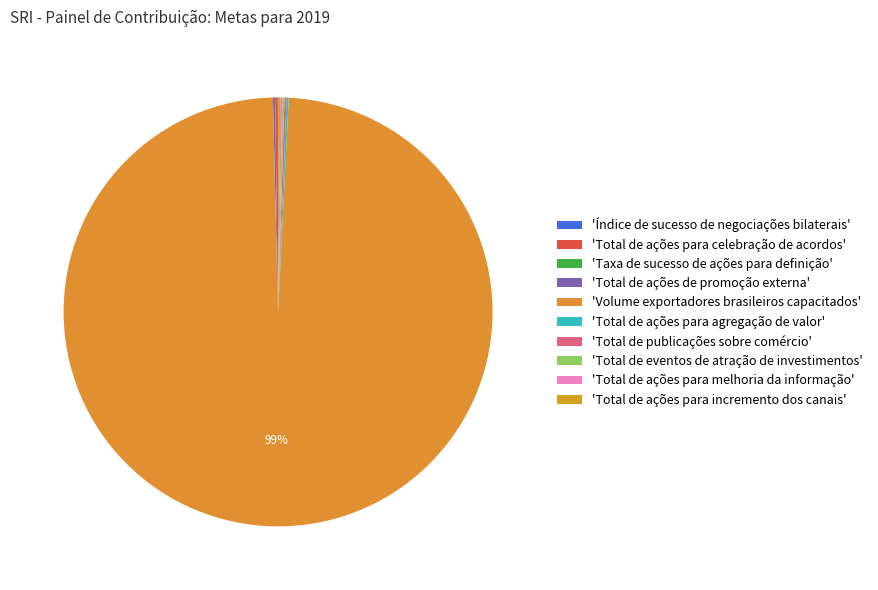

Which slice is the smallest?

Taxa de sucesso de ações para definição